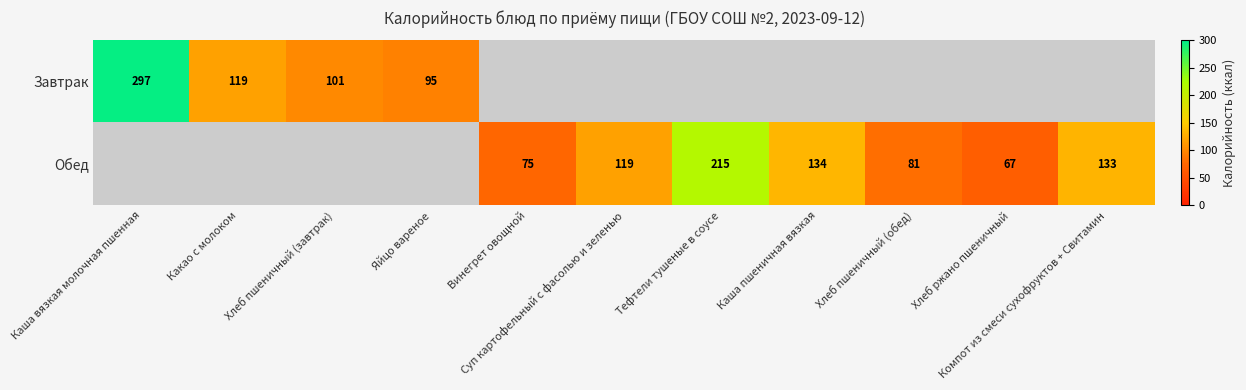

What is the difference between the maximum and minimum values in the Завтрак series?

202.0